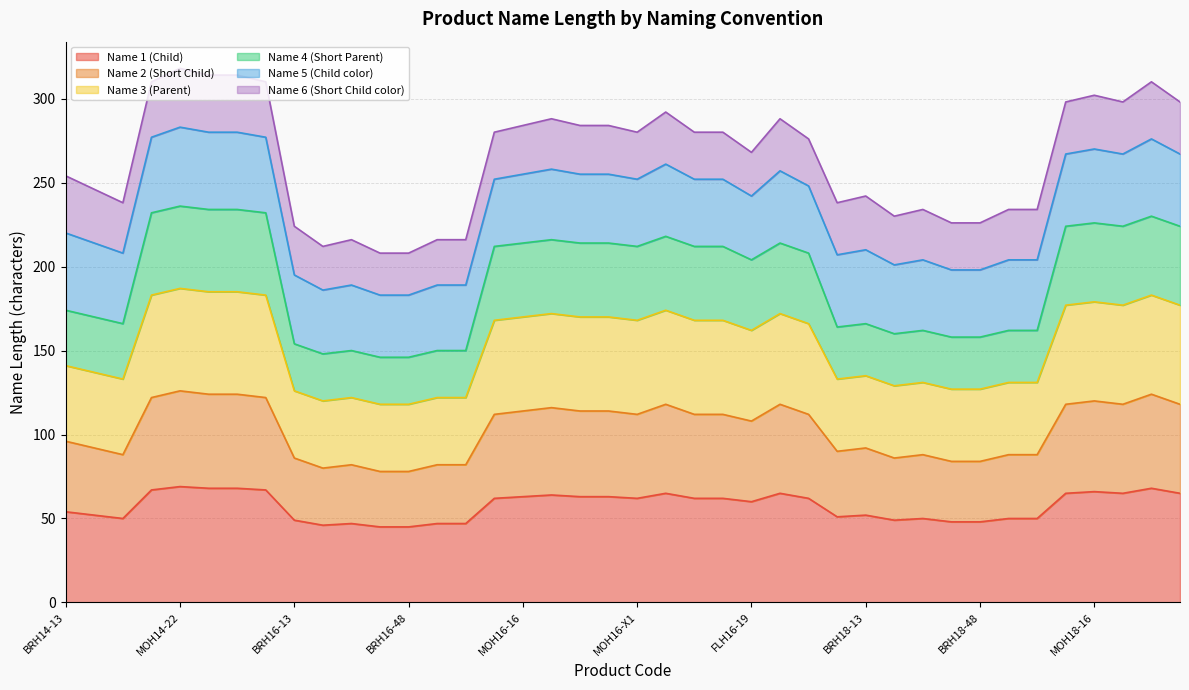

What position from the right is MOH14-14?

37